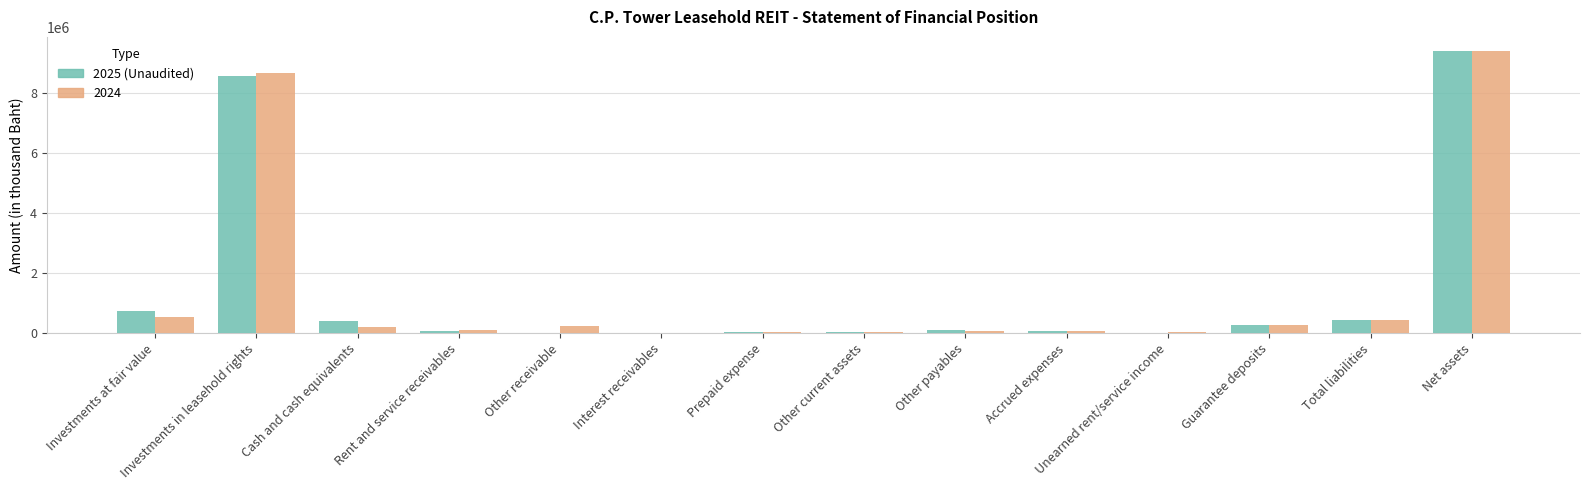

True or false: 2025 (Unaudited) has a value of 432723 at Total liabilities.

True